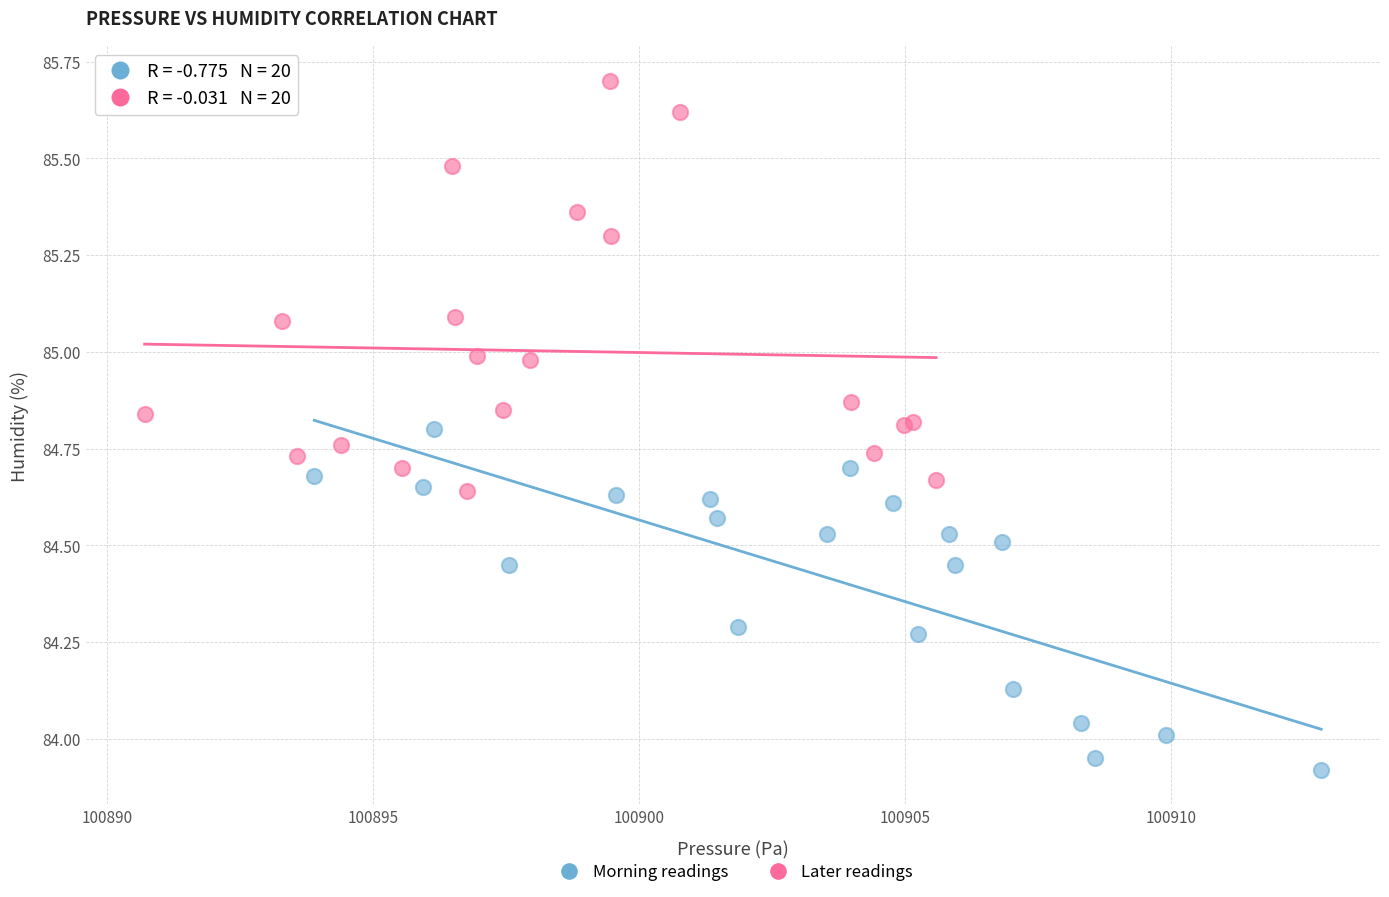

Which series contains the highest Y value?

Later readings